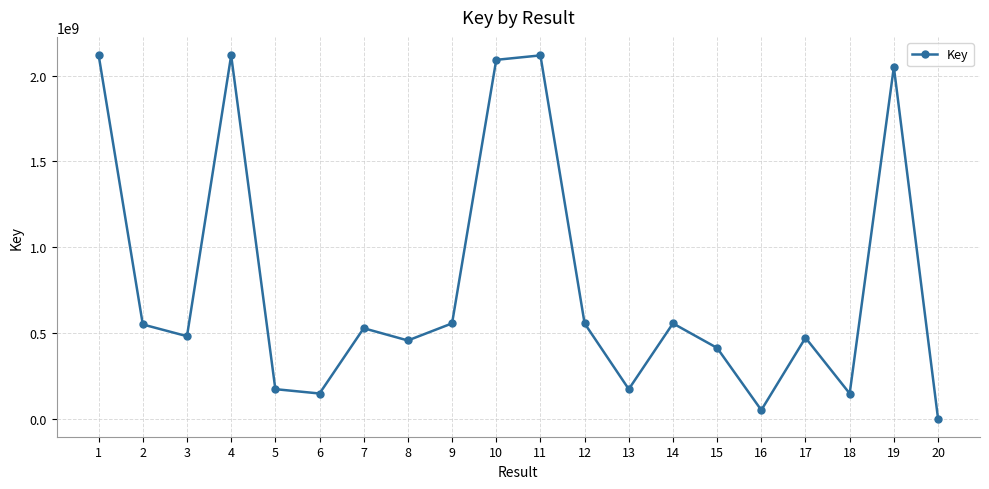

What is the difference between the second highest and minimum values?

2117943132